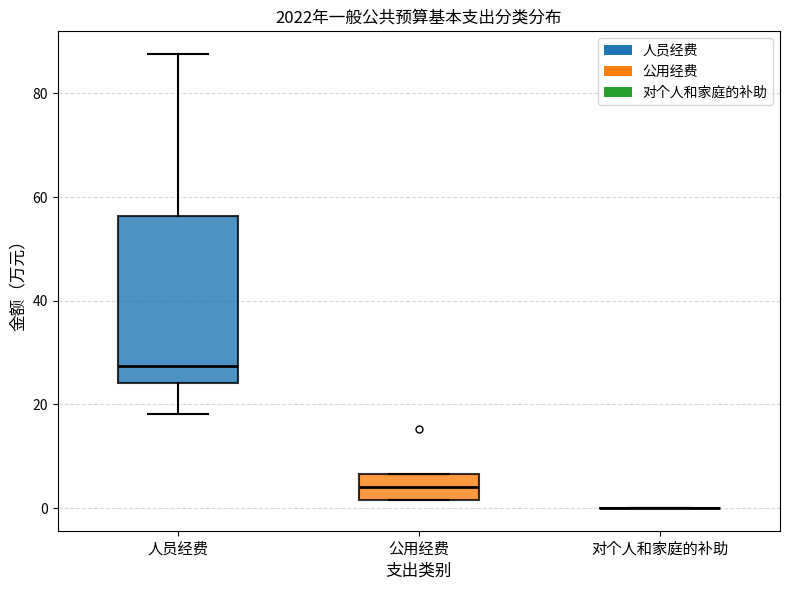

Where is the lower edge of the box for 公用经费 on the y-axis? The values are not printed on the chart, so give them approximately, as read against the axis.

2